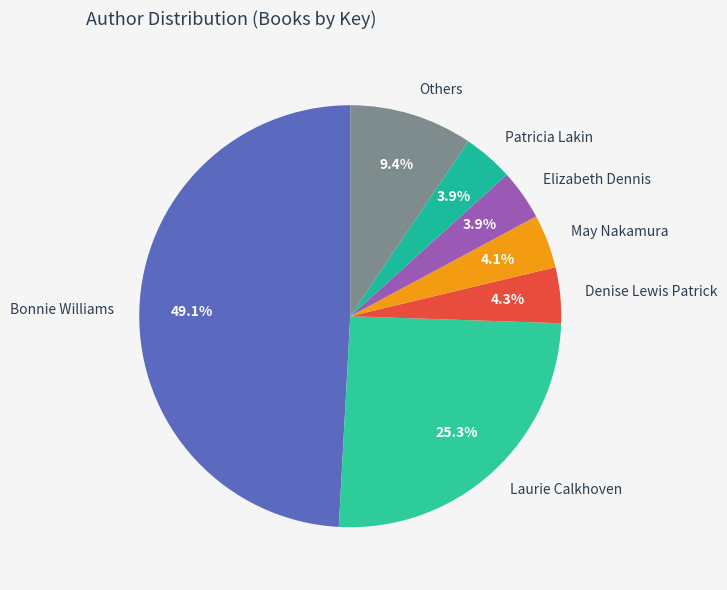

What is the largest slice in the pie chart?

Bonnie Williams